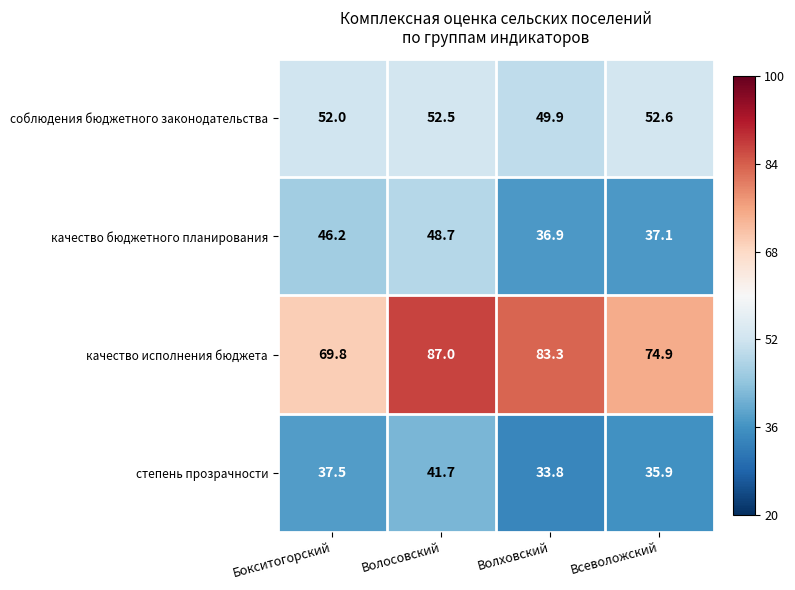

At Волосовский, list the series in order from largest to smallest.

качество исполнения бюджета, соблюдения бюджетного законодательства, качество бюджетного планирования, степень прозрачности